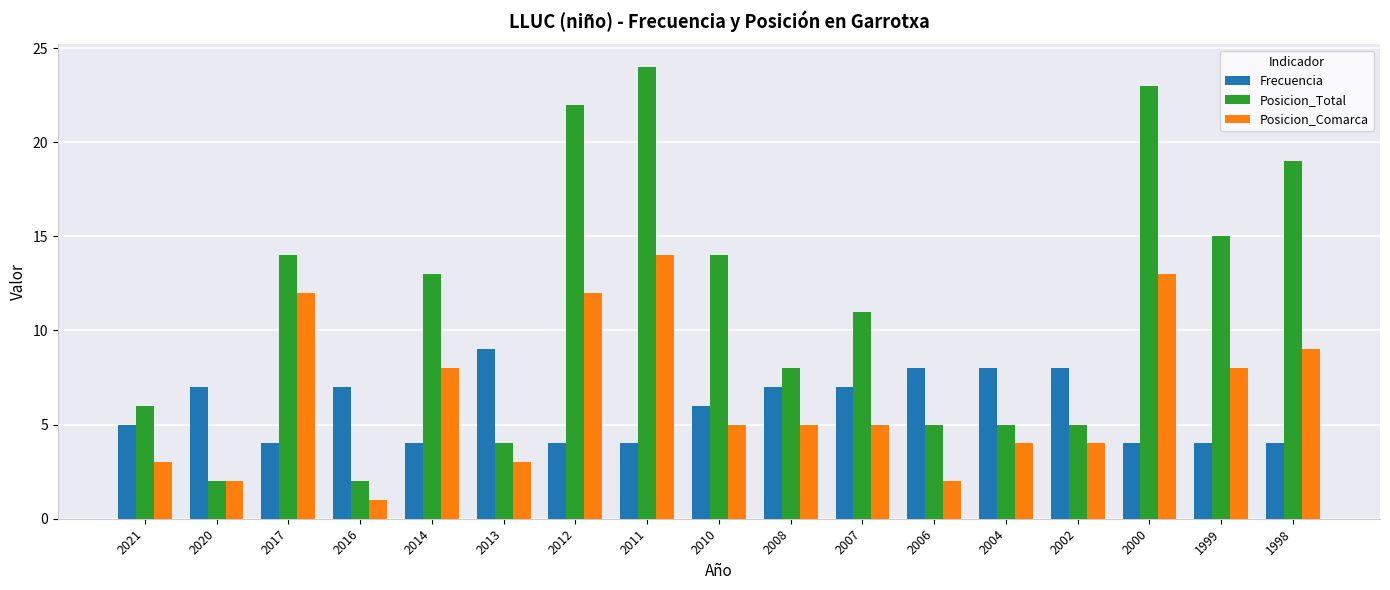

How many series are shown in this chart?

3